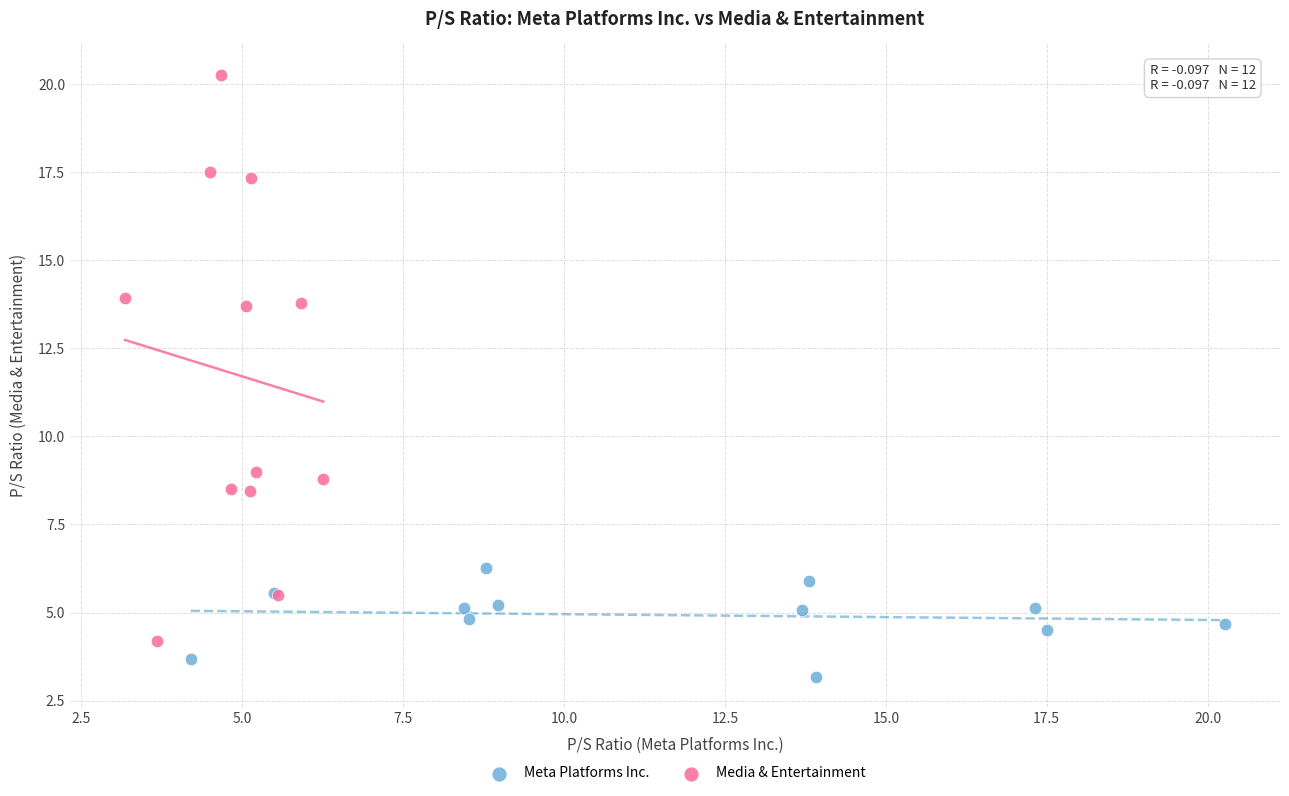

What are all the series names shown in the legend?

Meta Platforms Inc., Media & Entertainment